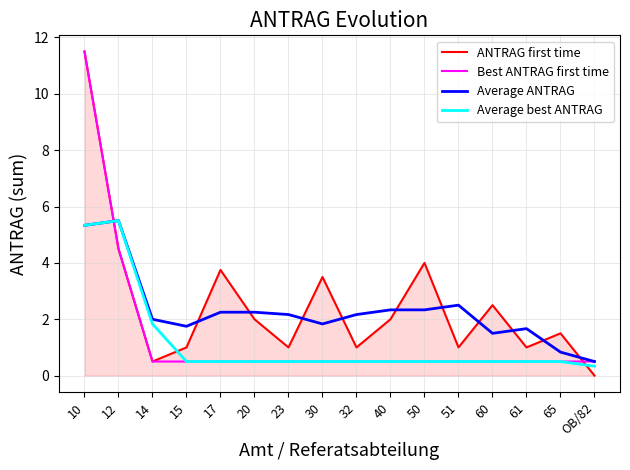

True or false: Best ANTRAG first time has a value of 0.5 at 61.

True